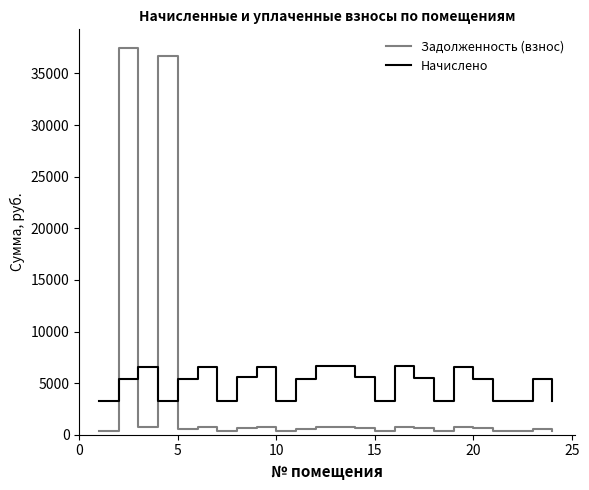

List the series in order of their overall mean, highest first.

Начислено, Задолженность (взнос)